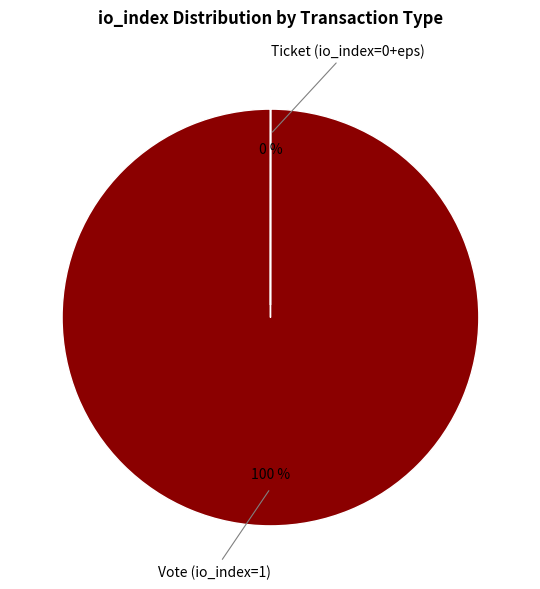

To the nearest percent, what is the difference between the largest and smallest slice percentages?

100%